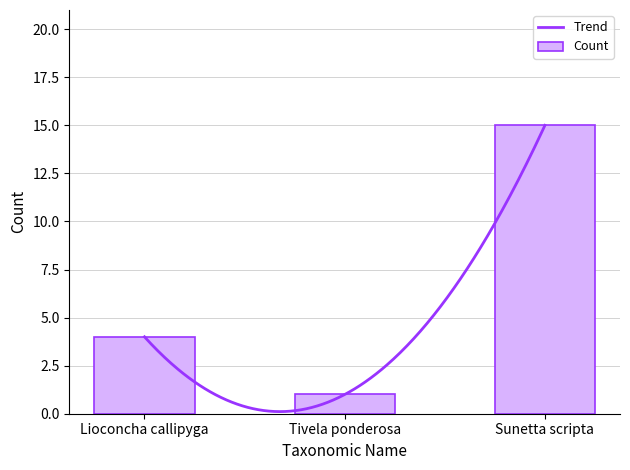

What is the approximate value at Sunetta scripta, to the nearest 5?

15